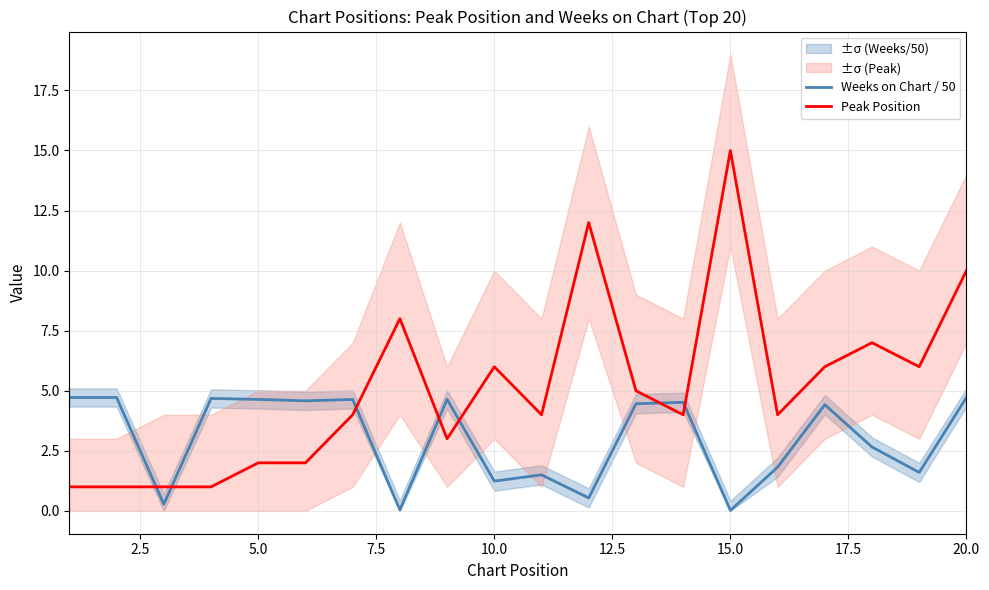

In Weeks on Chart / 50, how many points are higher than both neighbors (excluding endpoints)?

6